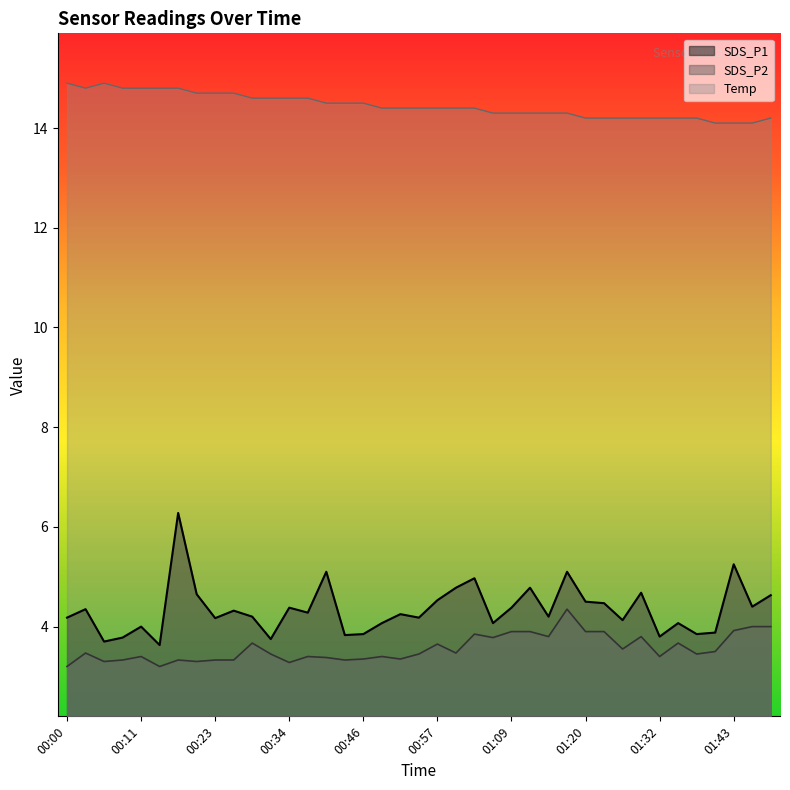

Is it true that Temp equals 14.6 at 00:31?

True